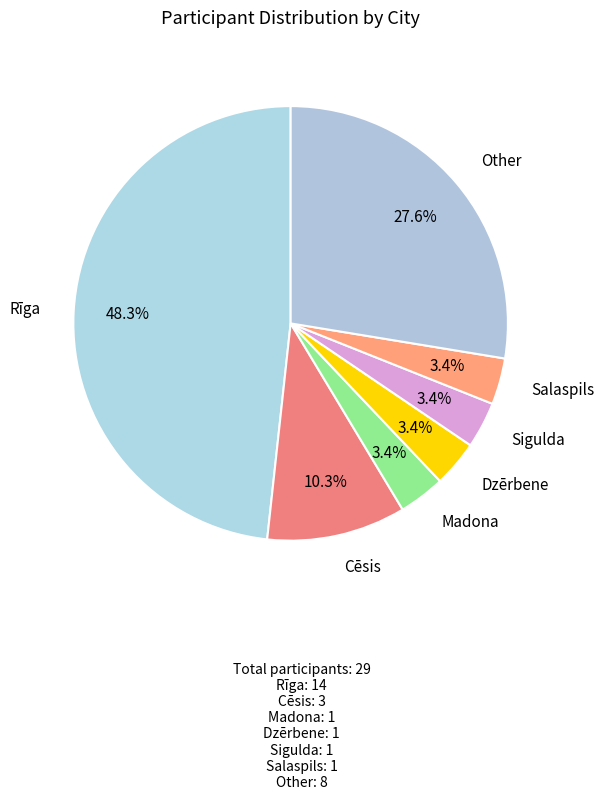

How many segments does this pie chart have?

7